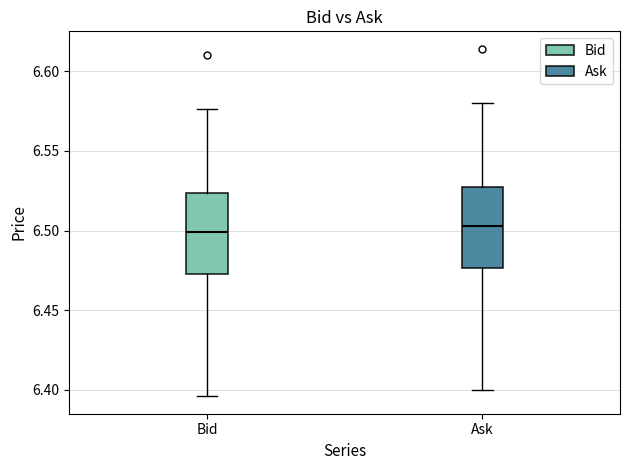

Reading left to right, read every box against the y-axis: the position of its median line, the range the box covers, and the ends of its whiskers. The values are not printed on the chart, so give them approximately, as read against the axis.

Bid: median 6.500, box 6.475 to 6.525, whiskers 6.395 to 6.575
Ask: median 6.505, box 6.475 to 6.530, whiskers 6.400 to 6.580